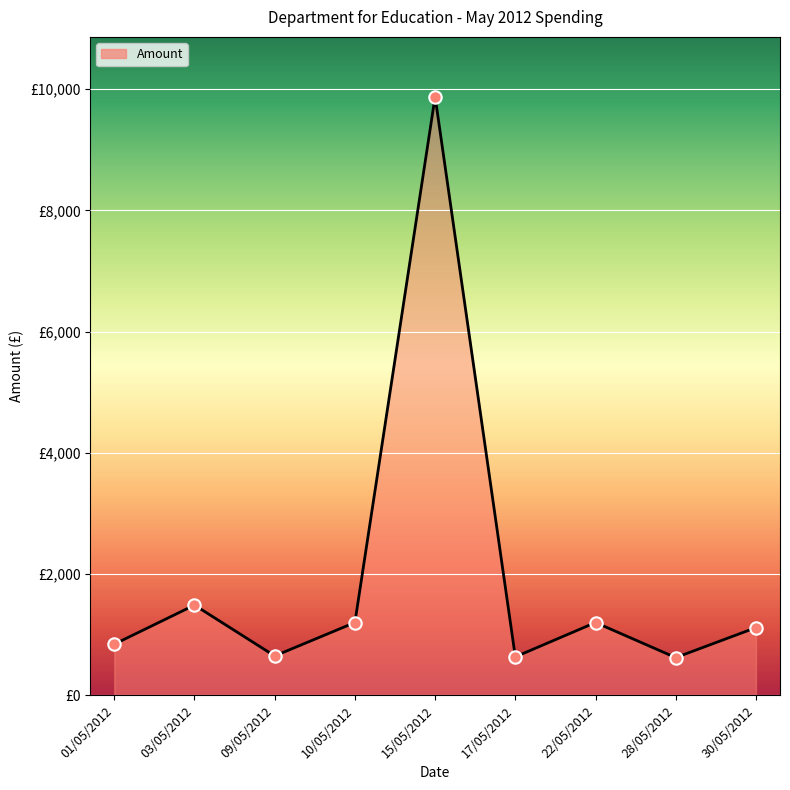

Between 09/05/2012 and 22/05/2012, which is larger?

22/05/2012